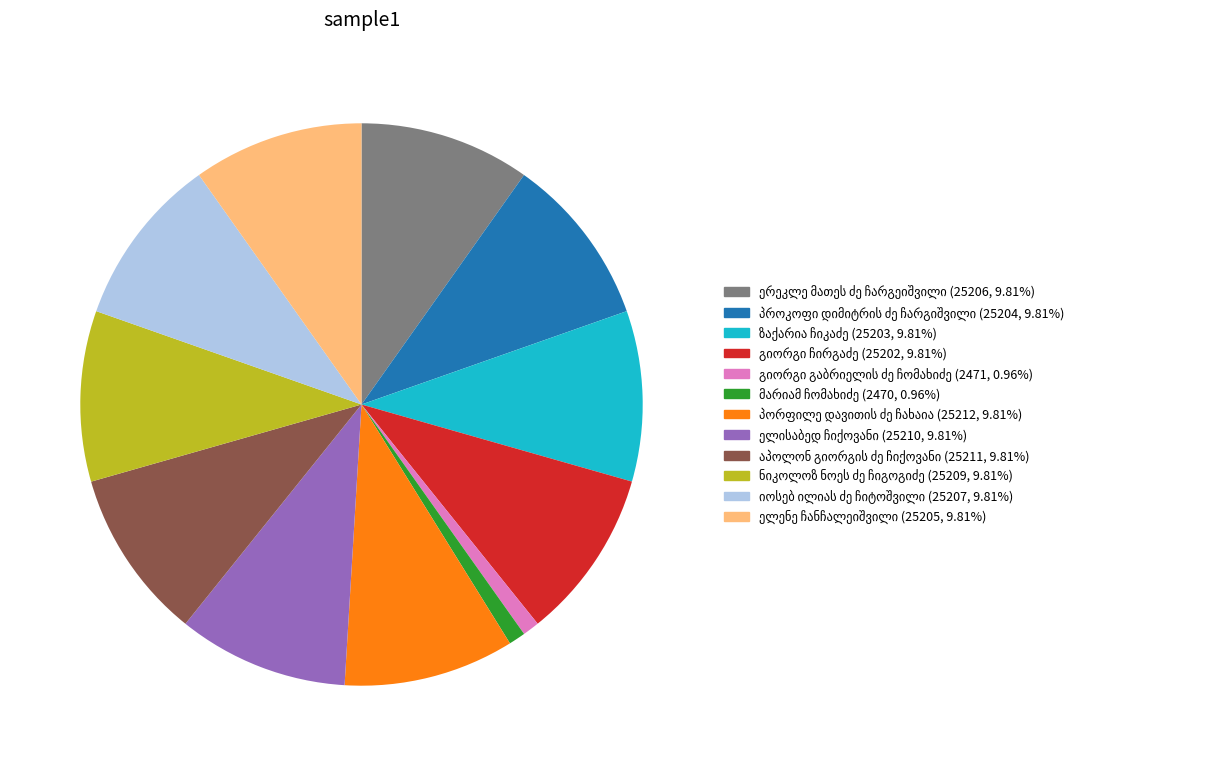

Is there a majority slice in this chart?

No